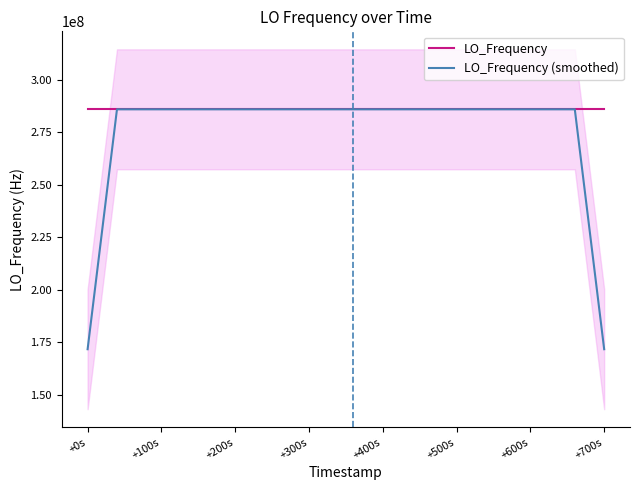

Reading left to right, extract all data points from this chart.

LO_Frequency: 286046998.3	286047001.0	286047000.6	286047000.5	286047001.4	286047001.2	286046999.1	286046996.8	286047006.0	286046998.9	286047002.4	286046999.0	286046997.1	286047001.0	286047001.0	286047000.2	286047000.3	286046999.5	286046997.7	286046999.1	286046999.9	286046999.7	286046996.7	286047000.3	286047002.6	286047002.1	286047000.0	286047001.2	286046998.3	286047000.6	286047000.6	286047001.0	286046995.4	286047003.1	286047000.3	286047001.9
LO_Frequency (smoothed): 171628200.0	228837600.1	286047000.4	286047000.9	286047000.6	286046999.8	286047000.9	286047000.4	286047000.6	286047000.6	286047000.7	286046999.7	286047000.1	286046999.7	286046999.9	286047000.4	286046999.7	286046999.4	286046999.3	286046999.2	286046998.6	286046999.1	286046999.8	286047000.3	286047000.3	286047001.2	286047000.8	286047000.4	286047000.1	286047000.3	286046999.2	286047000.1	286047000.1	286047000.3	228837600.1	171628201.1